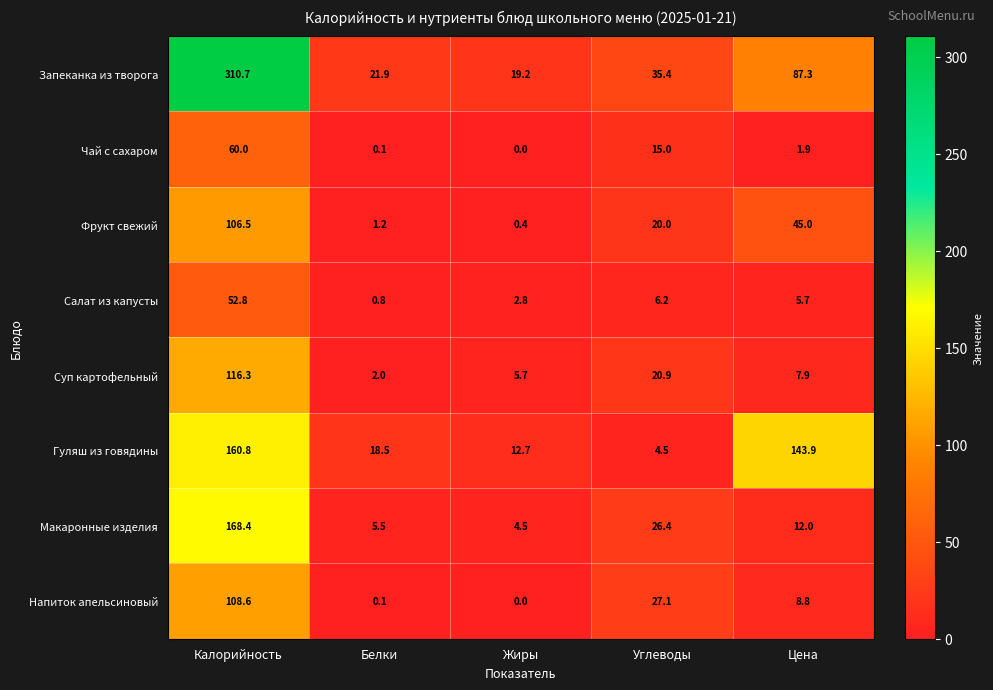

At how many categories does at least one series exceed 18?

5